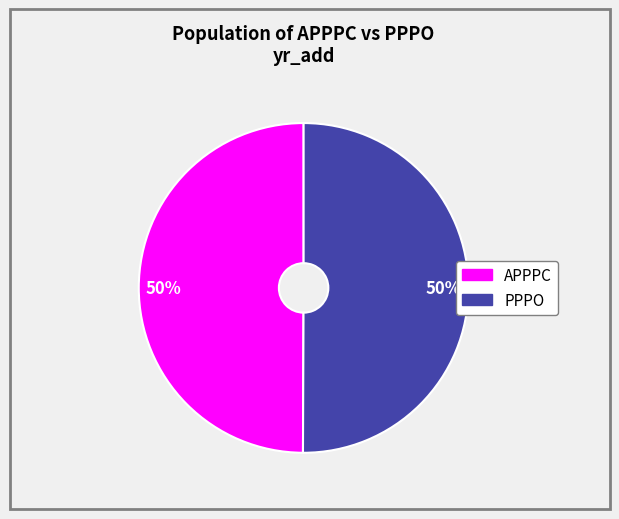

Count the number of slices in the pie.

2